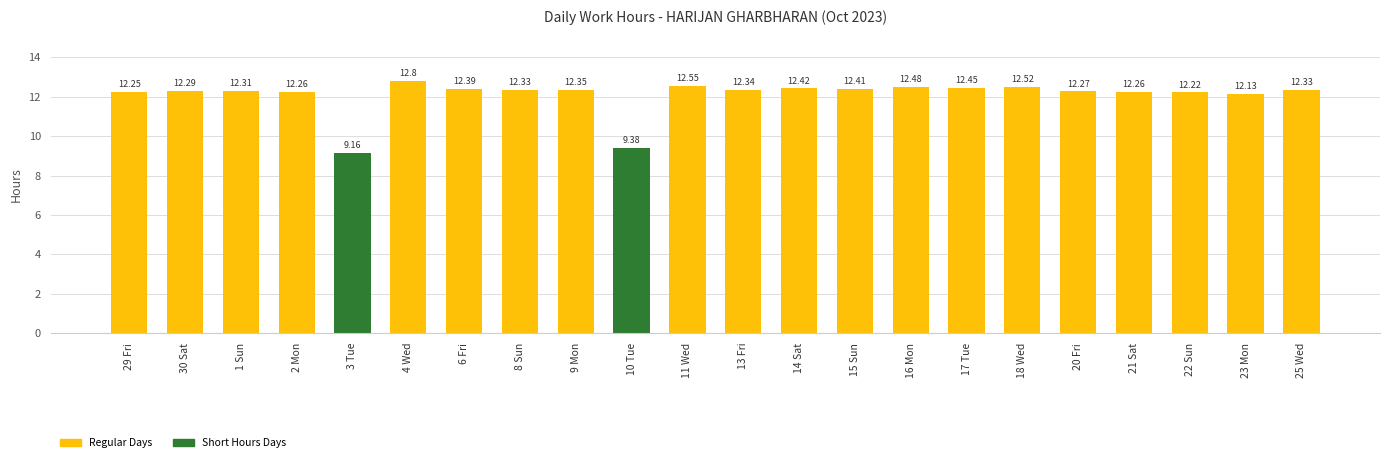

True or false: the data shows 4.5 at 10 Tue.

False